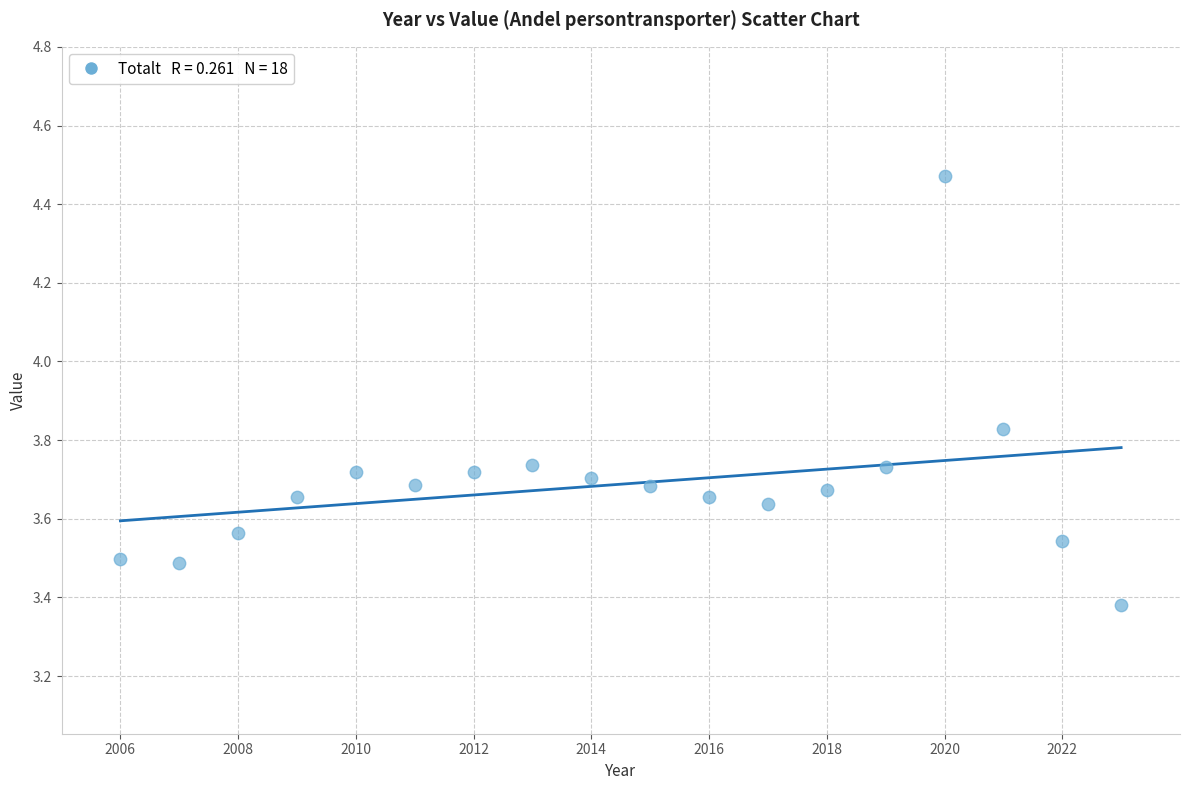

What is the range of Y values (max minus min)?

1.1